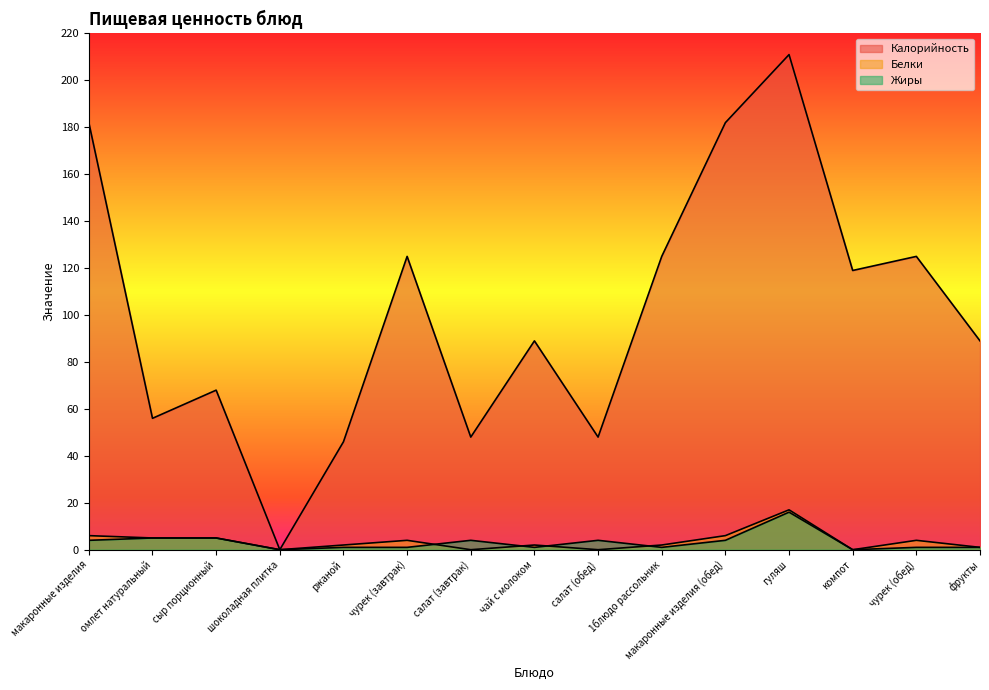

What is the average value of the Жиры series?

3